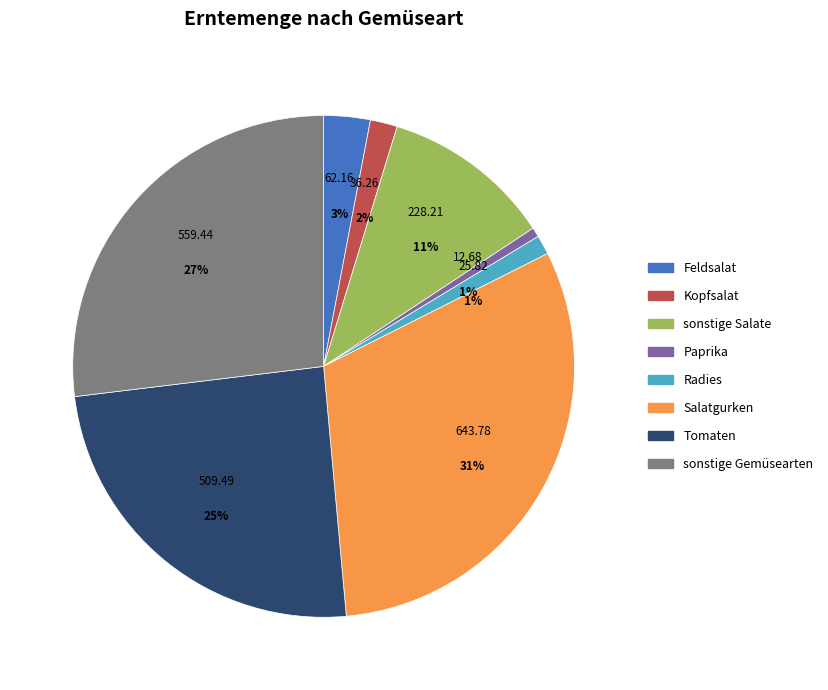

To the nearest percent, what portion does sonstige Gemüsearten represent?

27%